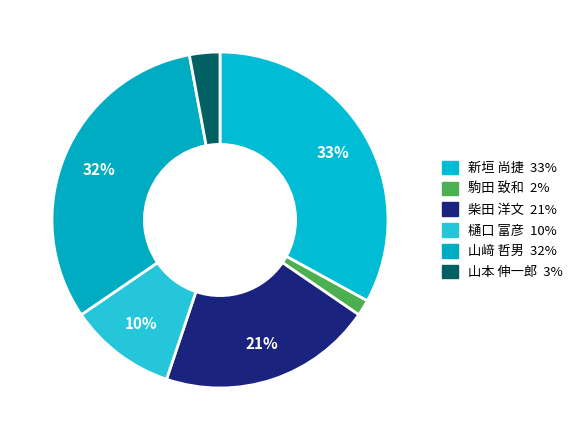

To the nearest percent, what is the average slice percentage?

17%